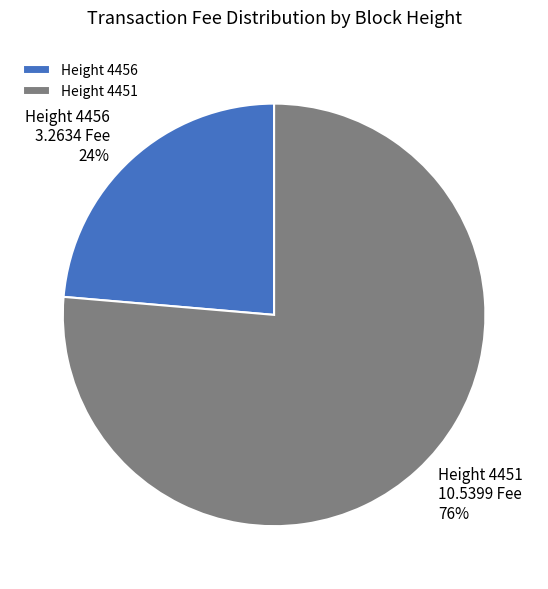

True or false: Height 4456 accounts for 24% of the total.

True